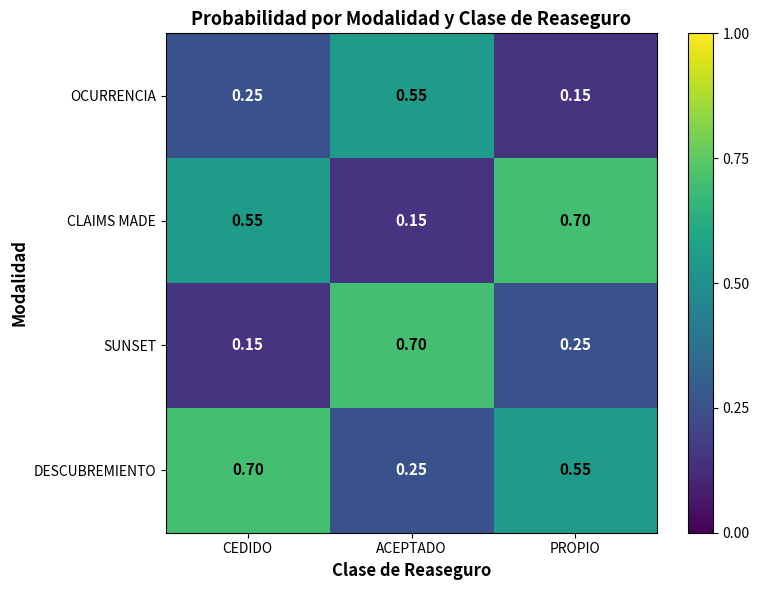

List the series in order of their overall mean, lowest first.

OCURRENCIA, SUNSET, CLAIMS MADE, DESCUBREMIENTO